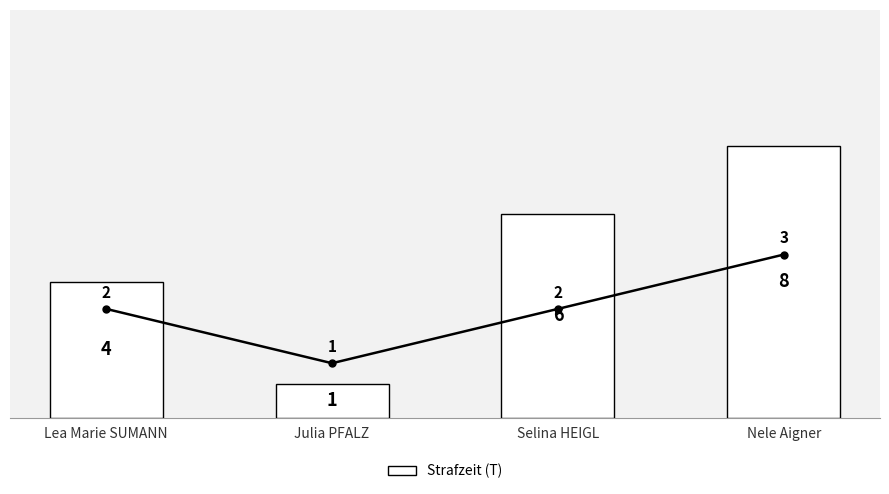

Which series has the widest spread of values?

Strafzeit (T)